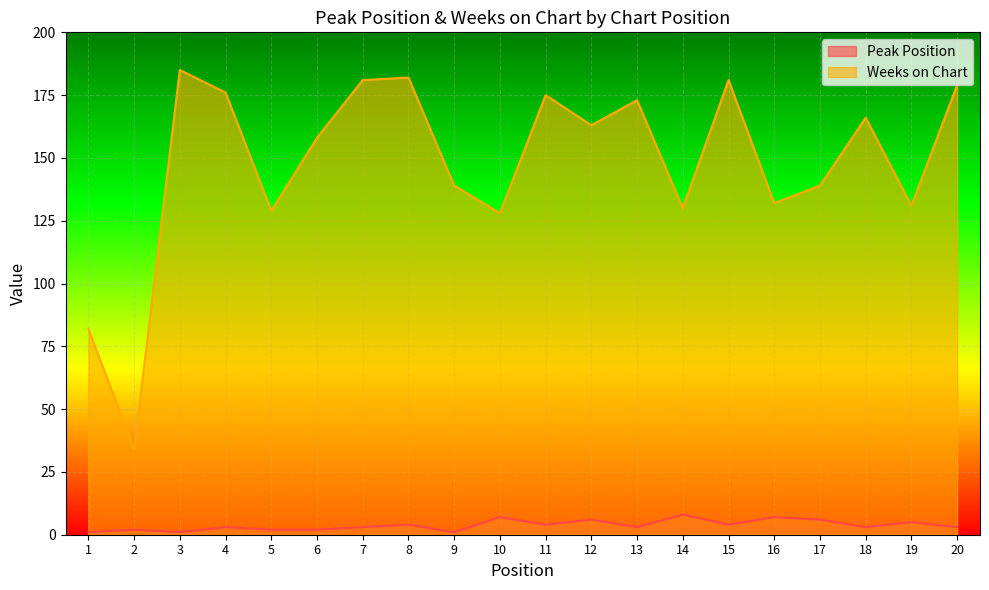

Where is the first local minimum for Weeks on Chart?

2